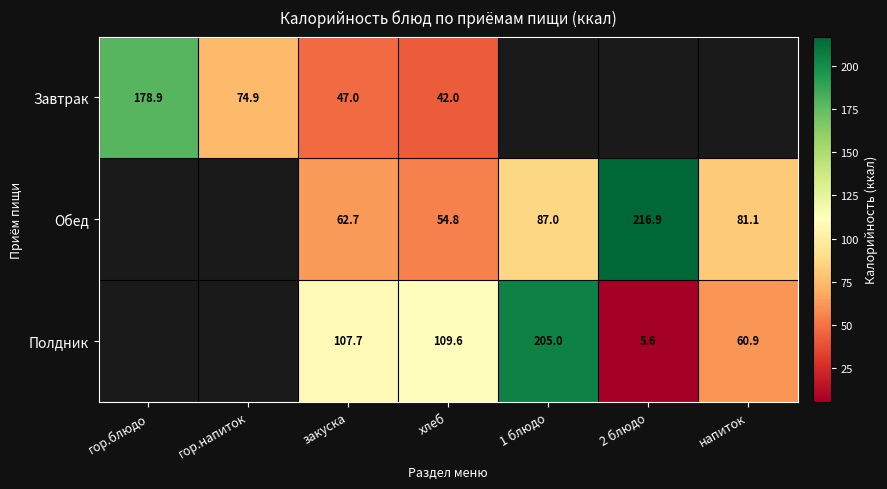

What is the greatest value displayed?

216.9